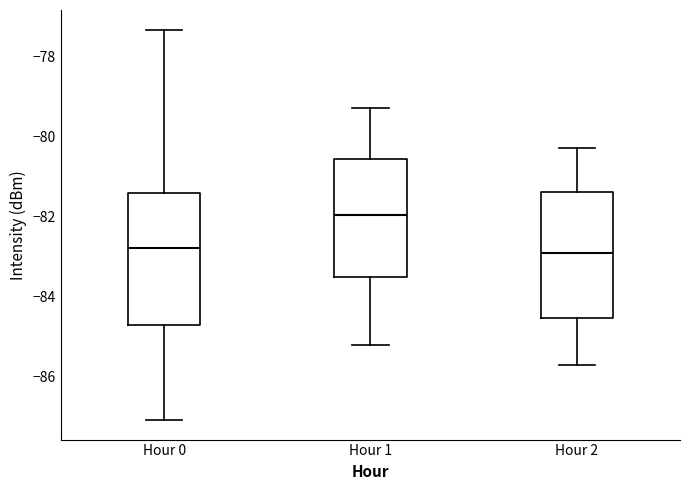

Reading left to right, transcribe this box plot: for each box, give where its median line is, the range the box spans, and where its two whiskers end, as read against the y-axis. The values are not printed on the chart, so give them approximately, as read against the axis.

Hour 0: median -82.8, box -84.8 to -81.4, whiskers -87.0 to -77.4
Hour 1: median -82.0, box -83.4 to -80.6, whiskers -85.2 to -79.2
Hour 2: median -82.8, box -84.6 to -81.4, whiskers -85.6 to -80.2